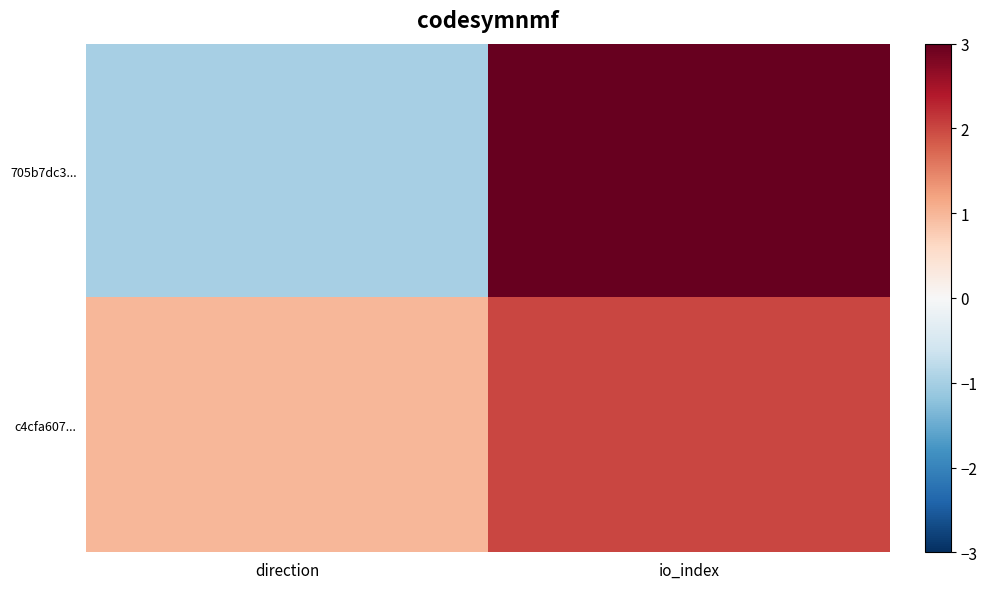

What is the total value across all series at io_index?

7